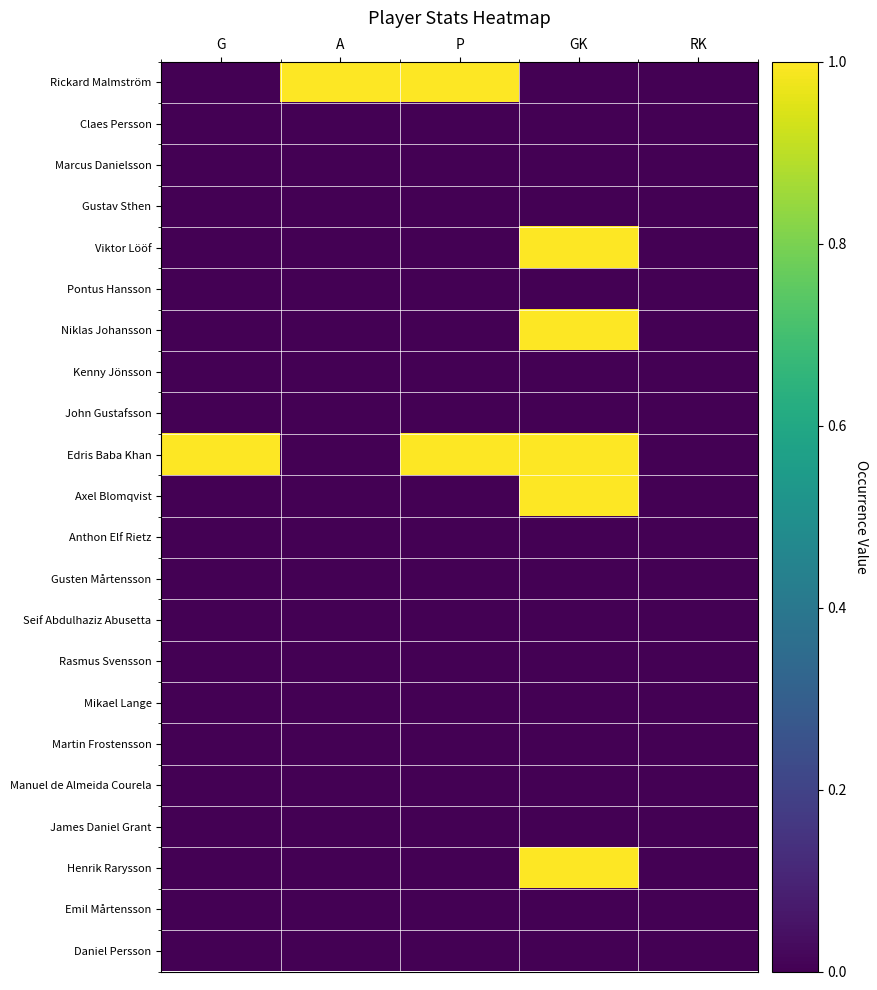

Reading left to right, transcribe all the data shown in this chart.

Rickard Malmström: G=0	A=1	P=1	GK=0	RK=0
Claes Persson: G=0	A=0	P=0	GK=0	RK=0
Marcus Danielsson: G=0	A=0	P=0	GK=0	RK=0
Gustav Sthen: G=0	A=0	P=0	GK=0	RK=0
Viktor Lööf: G=0	A=0	P=0	GK=1	RK=0
Pontus Hansson: G=0	A=0	P=0	GK=0	RK=0
Niklas Johansson: G=0	A=0	P=0	GK=1	RK=0
Kenny Jönsson: G=0	A=0	P=0	GK=0	RK=0
John Gustafsson: G=0	A=0	P=0	GK=0	RK=0
Edris Baba Khan: G=1	A=0	P=1	GK=1	RK=0
Axel Blomqvist: G=0	A=0	P=0	GK=1	RK=0
Anthon Elf Rietz: G=0	A=0	P=0	GK=0	RK=0
Gusten Mårtensson: G=0	A=0	P=0	GK=0	RK=0
Seif Abdulhaziz Abusetta: G=0	A=0	P=0	GK=0	RK=0
Rasmus Svensson: G=0	A=0	P=0	GK=0	RK=0
Mikael Lange: G=0	A=0	P=0	GK=0	RK=0
Martin Frostensson: G=0	A=0	P=0	GK=0	RK=0
Manuel de Almeida Courela: G=0	A=0	P=0	GK=0	RK=0
James Daniel Grant: G=0	A=0	P=0	GK=0	RK=0
Henrik Rarysson: G=0	A=0	P=0	GK=1	RK=0
Emil Mårtensson: G=0	A=0	P=0	GK=0	RK=0
Daniel Persson: G=0	A=0	P=0	GK=0	RK=0